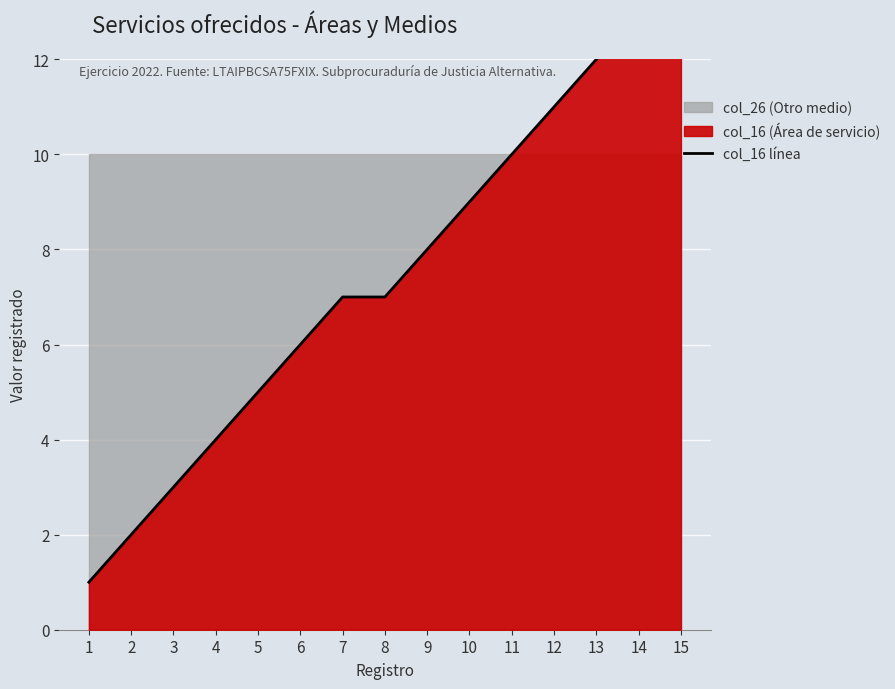

Reading right to left, transcribe all the data shown in this chart.

15=14	14=13	13=12	12=11	11=10	10=9	9=8	8=7	7=7	6=6	5=5	4=4	3=3	2=2	1=1